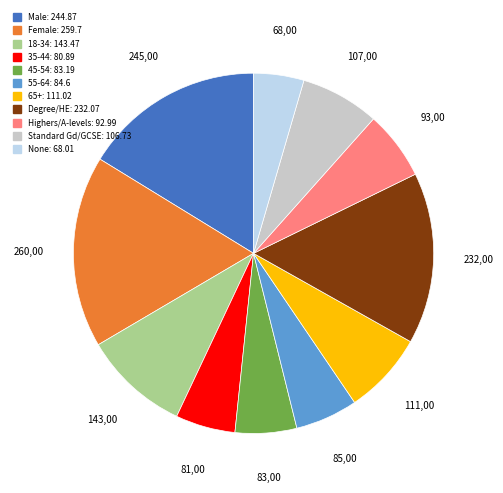

Does Male account for over 50% of the chart?

No